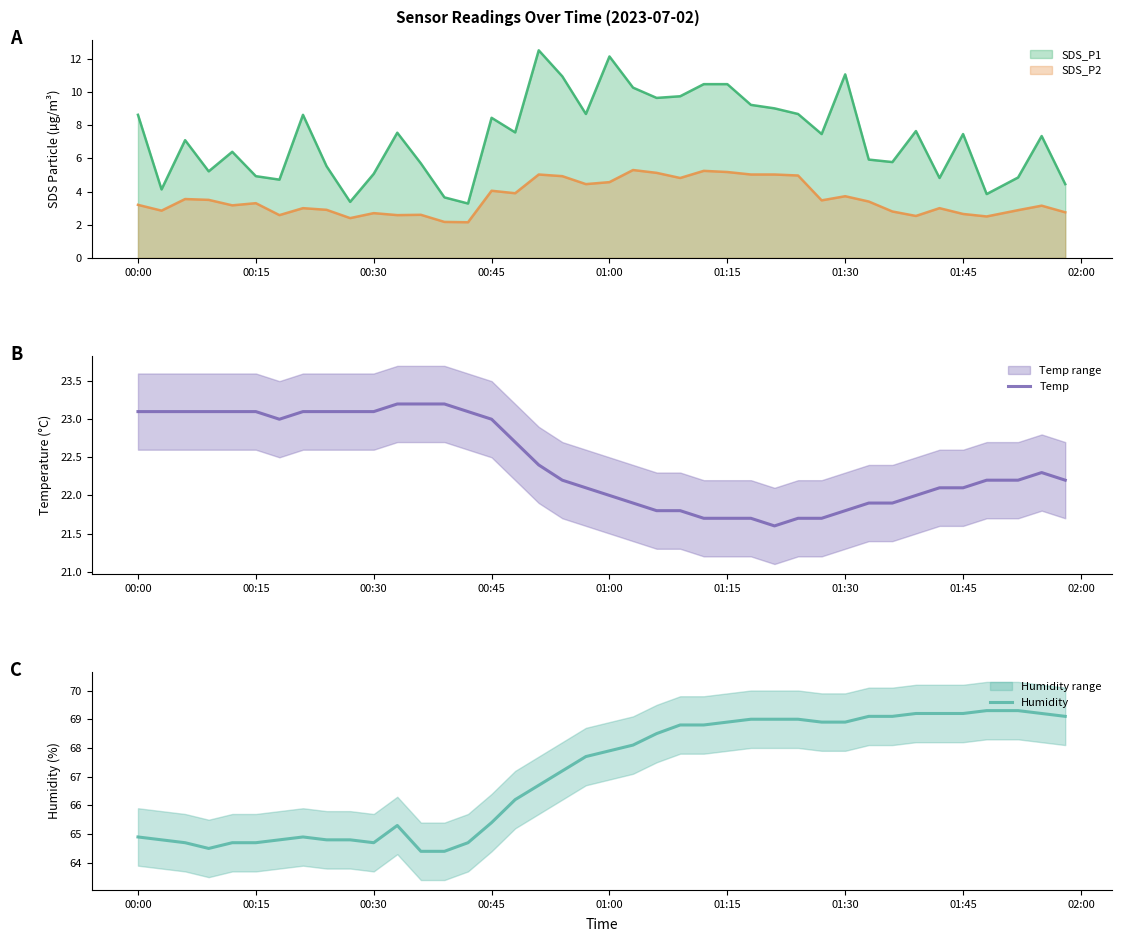

What is the maximum value for Humidity?

69.3